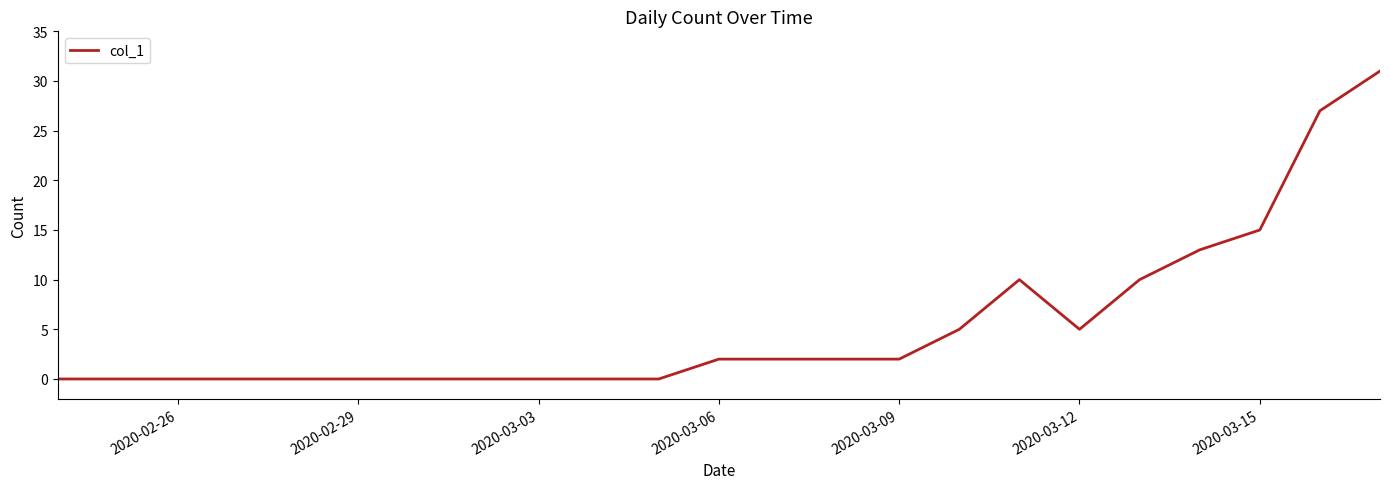

What is the maximum value shown in the chart?

31